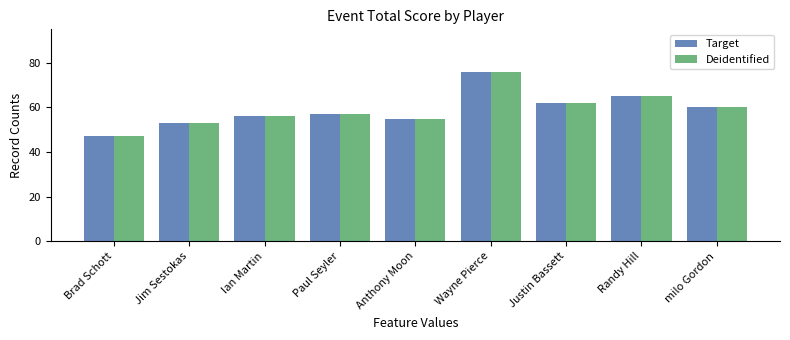

What is the difference between the maximum and minimum values in the Deidentified series?

29